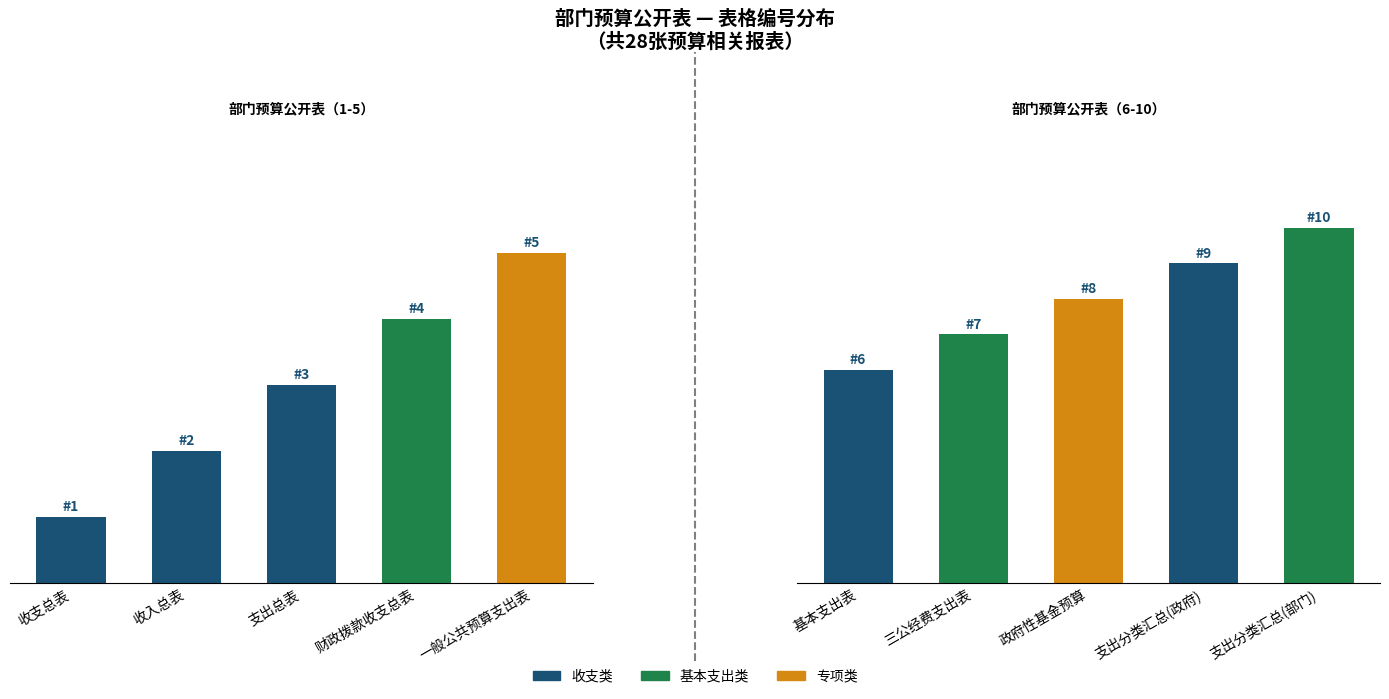

What is the lowest value of the 表格编号(6-10) series?

6